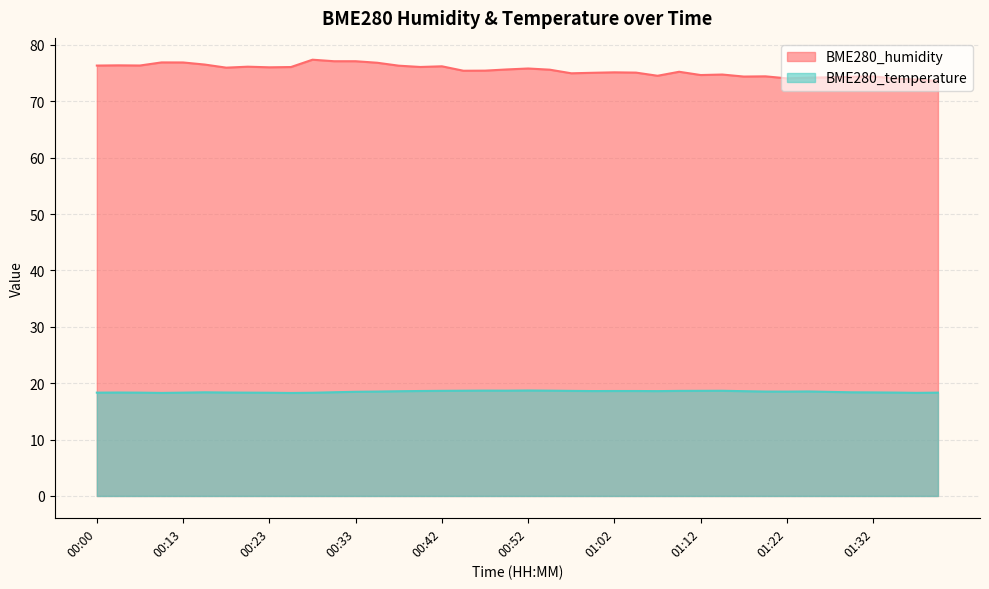

Between 00:50 and 01:20, which series saw the biggest shift?

BME280_humidity